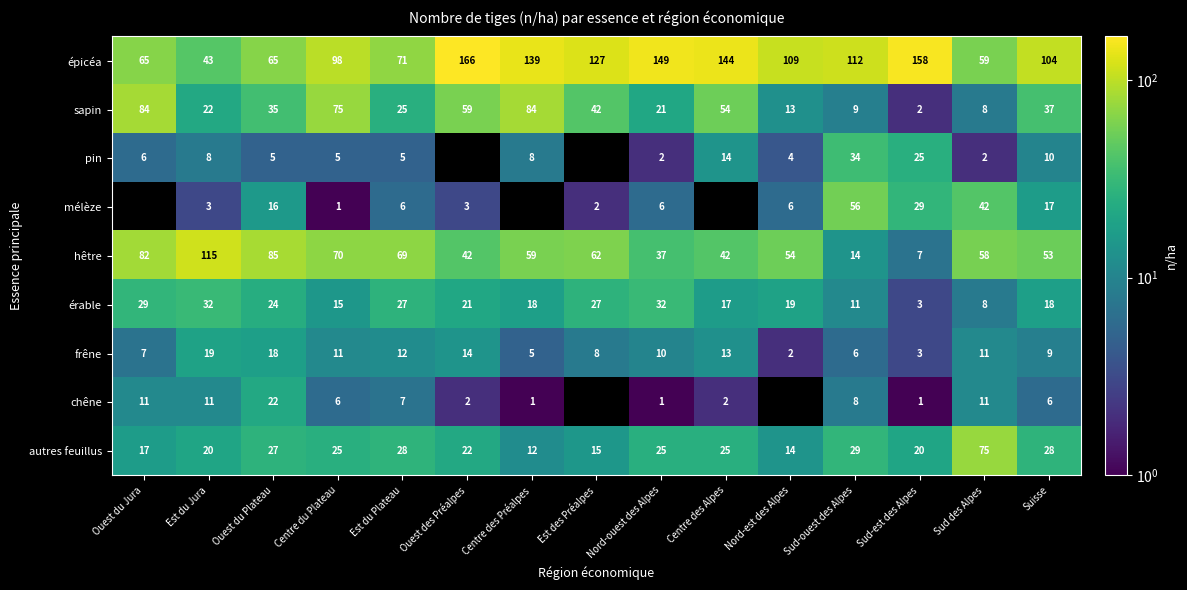

Where is épicéa nearest to the value 104?

Suisse